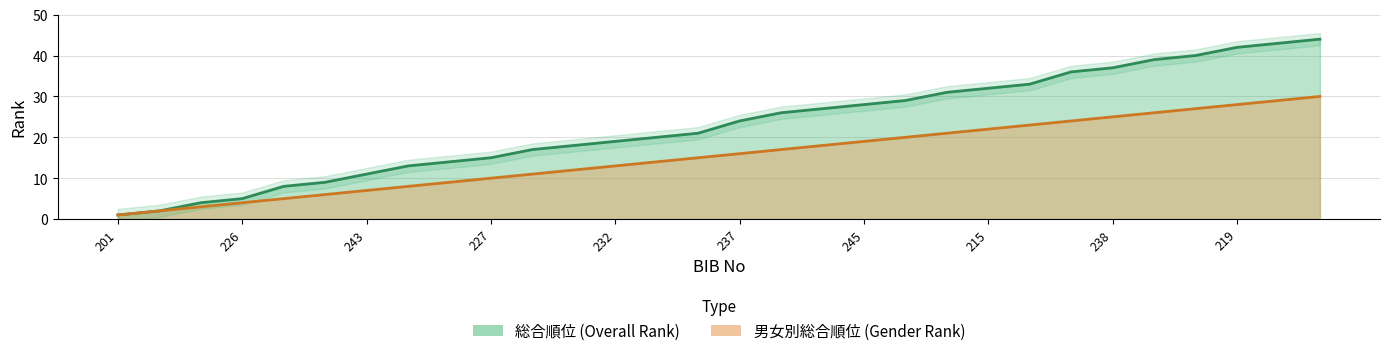

At which category is the sum across all series the highest?

229